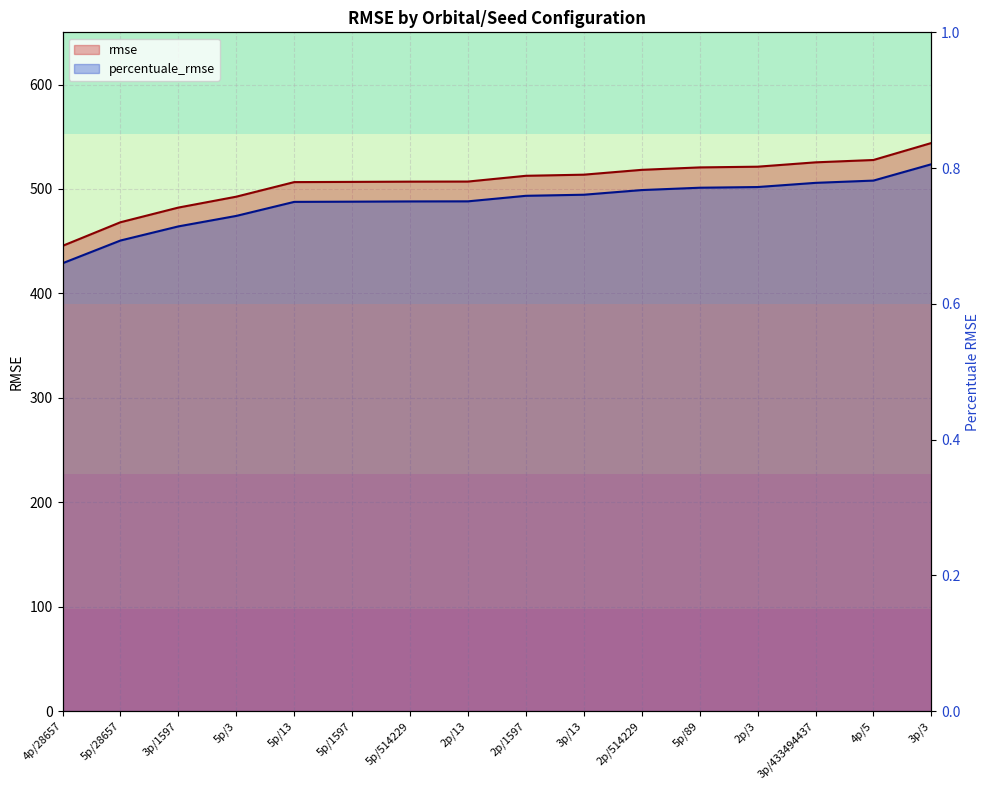

Count the number of data series in this chart.

2